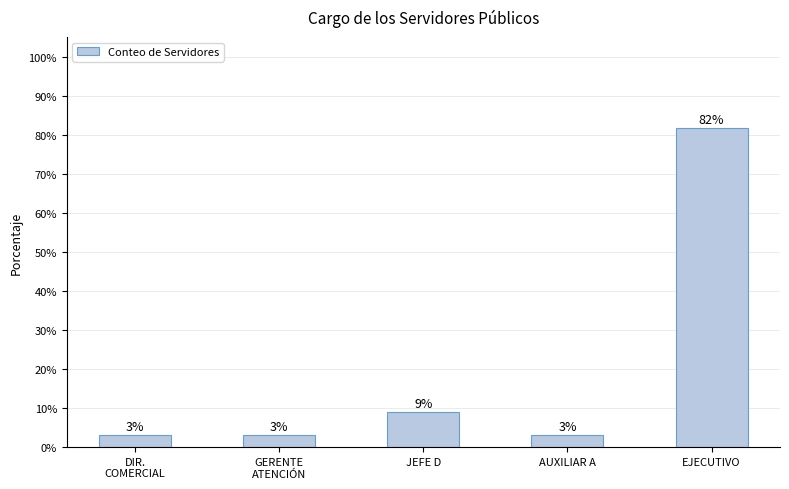

What is the value of the 2nd bar from the left?

3.0